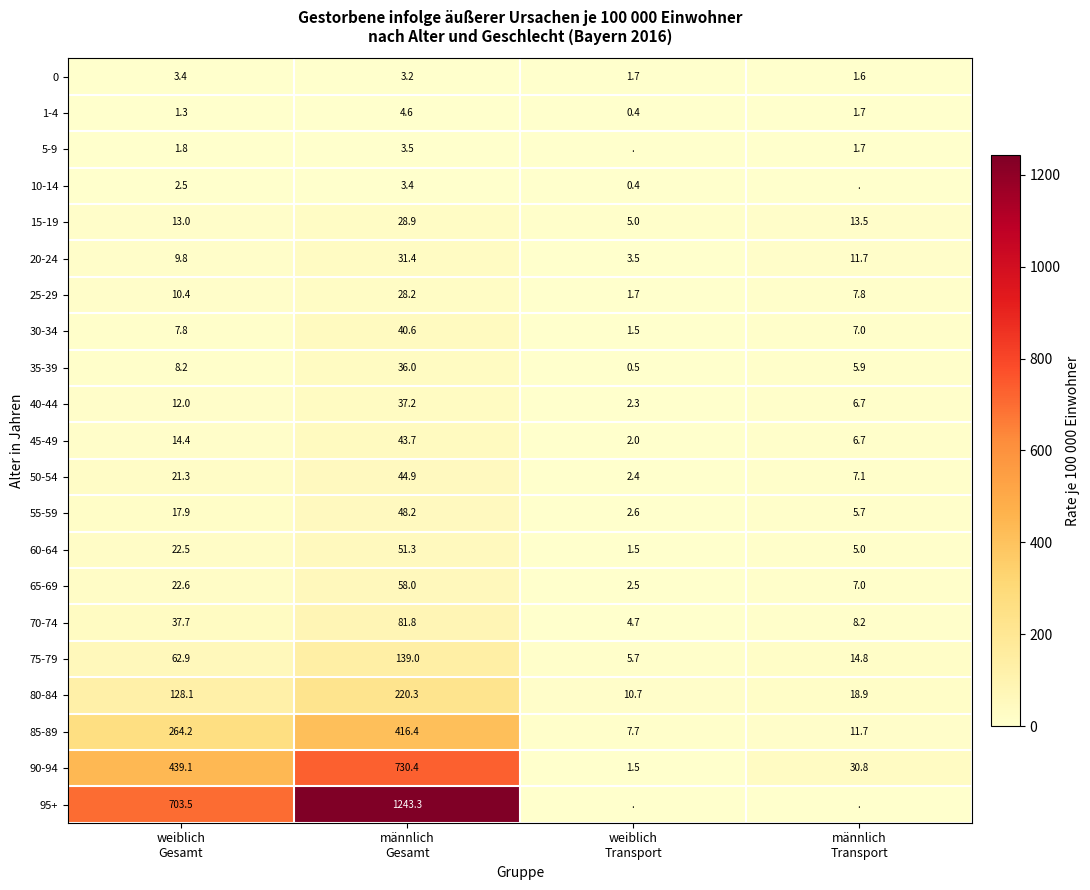

What is the difference between the second highest and minimum values in the 0 series?

1.6